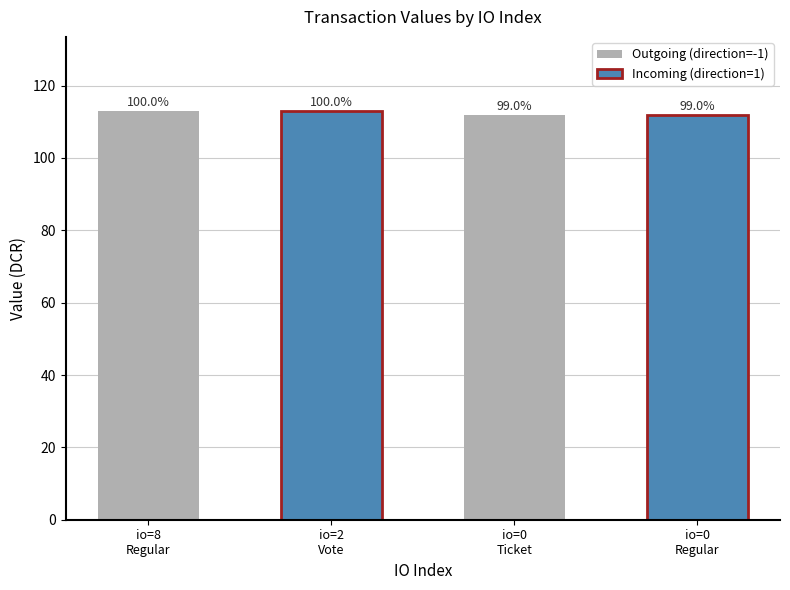

What is the difference between the maximum and minimum values in the Outgoing (direction=-1) series?

1.1